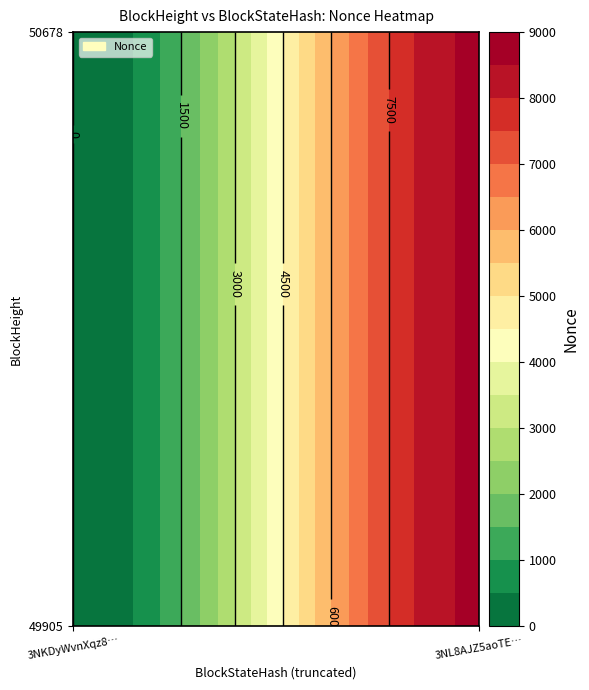

Reading left to right, what are all the values shown in this chart?

49905: 0=0	1=8587
50678: 0=0	1=8587